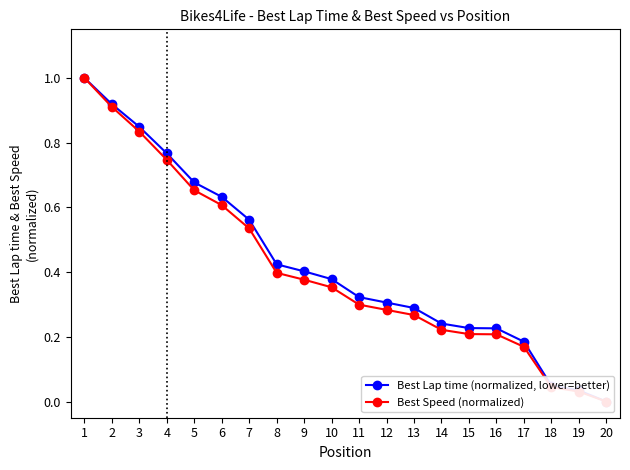

Which has a higher value, 18 or 20?

18